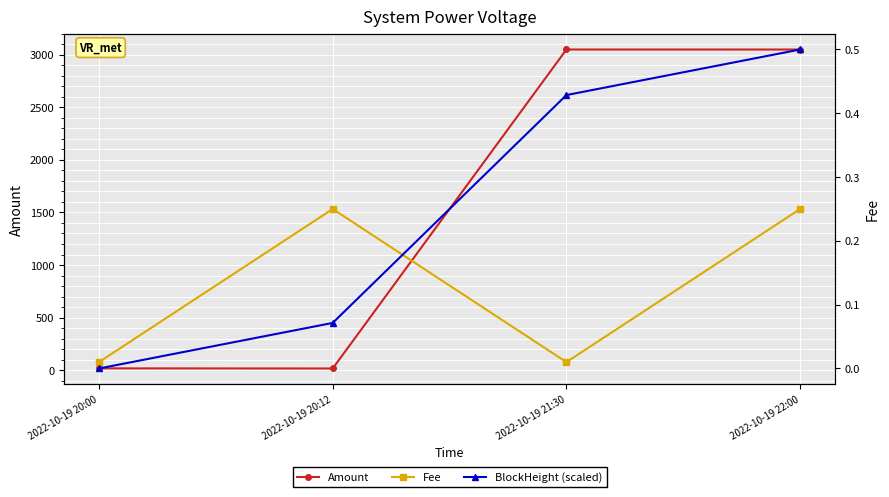

What is the total value across all series at 2022-10-19 20:00?

18.2